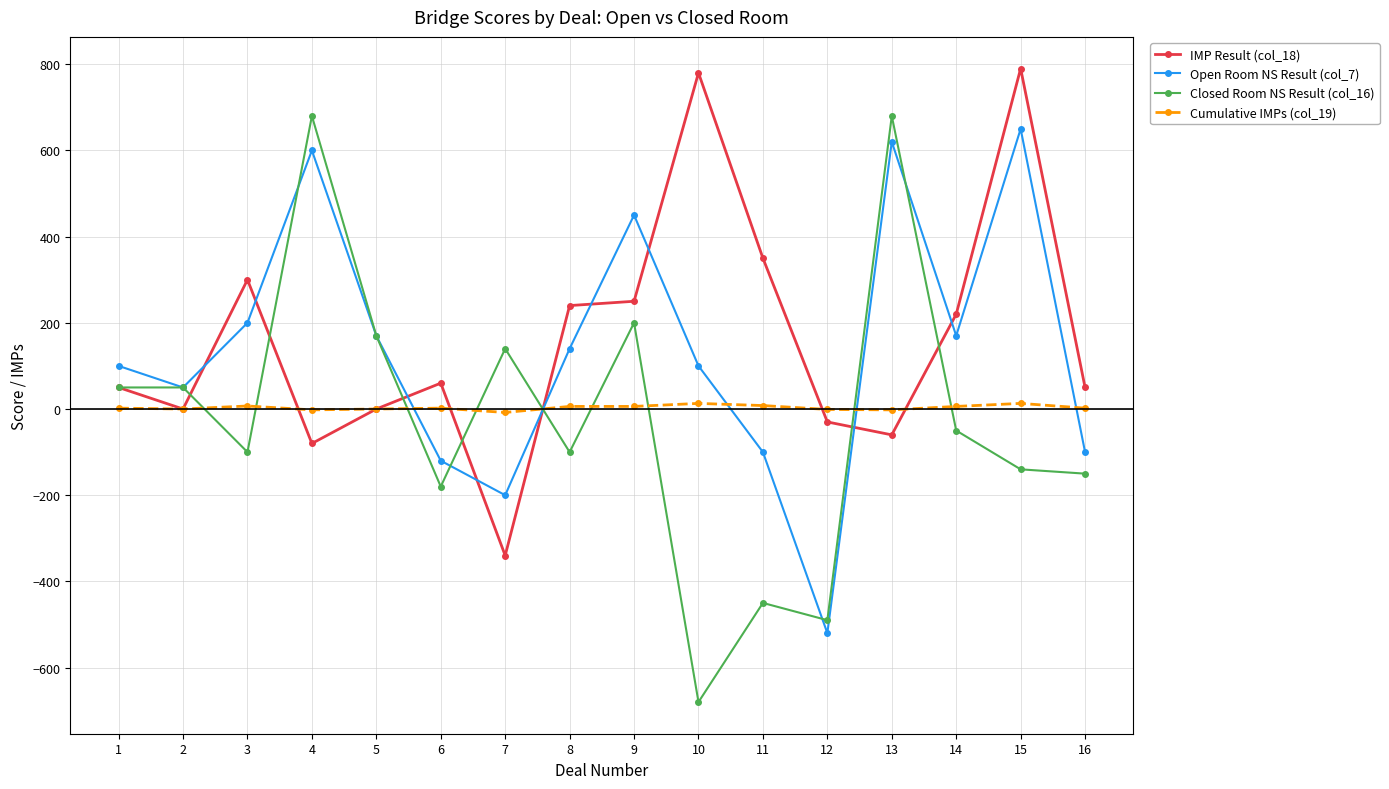

The value of IMP Result (col_18) at 7 is -340. True or false?

True